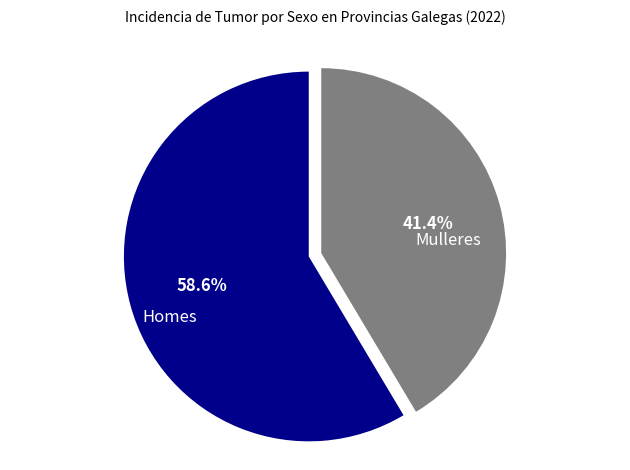

What percentage is NOT represented by Mulleres?

58.6%